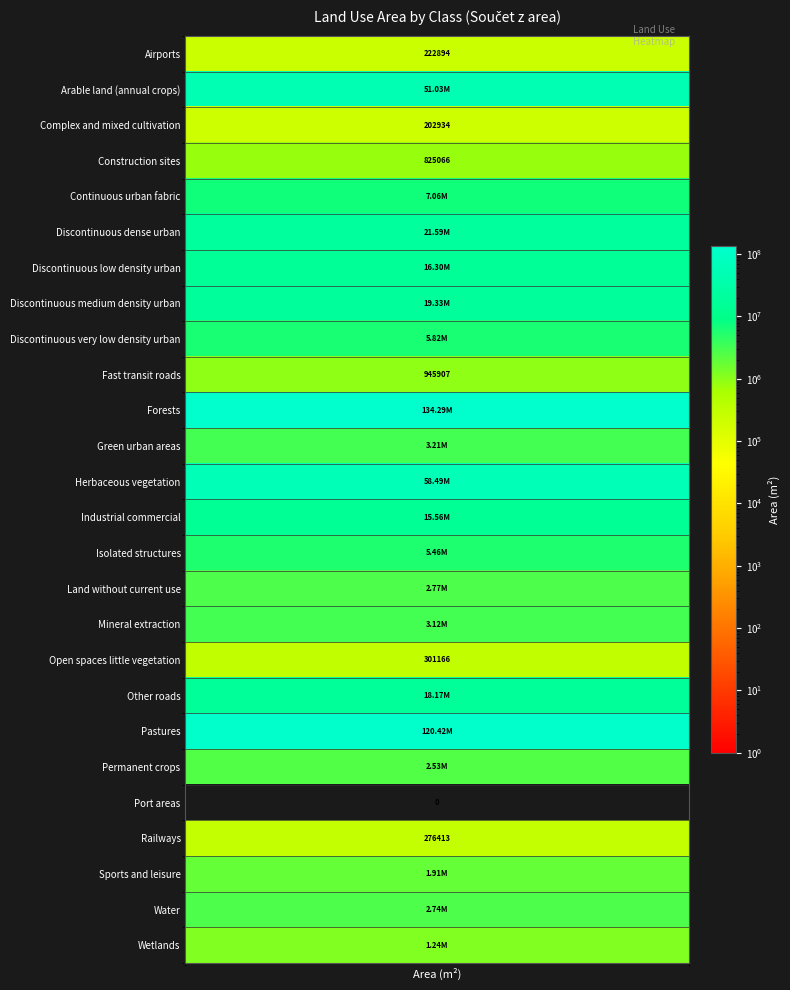

At which category does the chart reach its minimum across all series?

Port areas